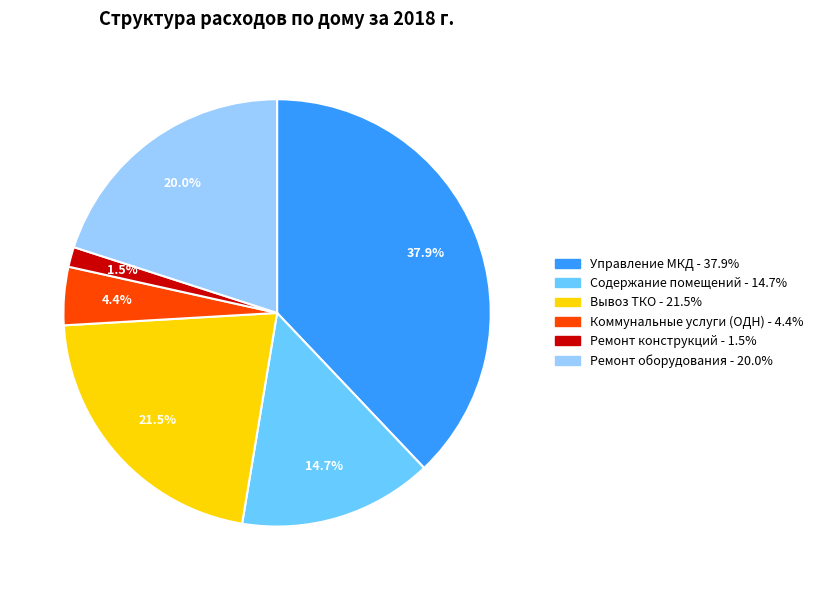

To the nearest percent, what is the average slice percentage?

17%